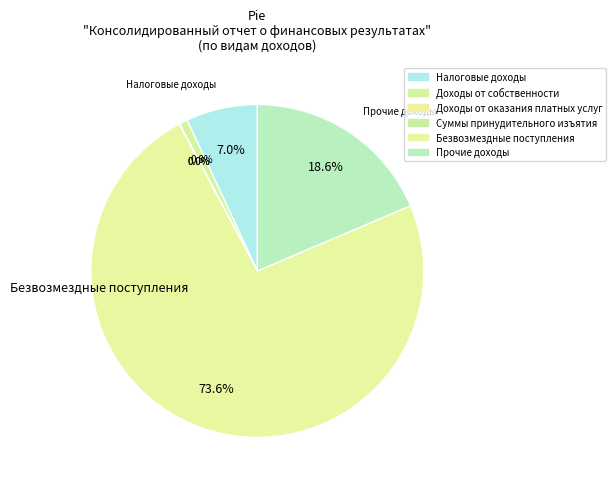

Is there a majority slice in this chart?

Yes